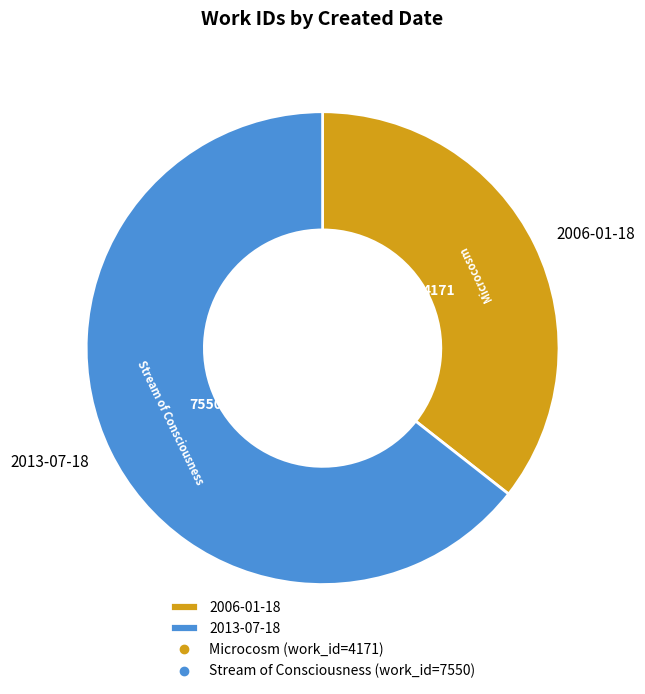

What is the smallest slice in the pie chart?

2006-01-18